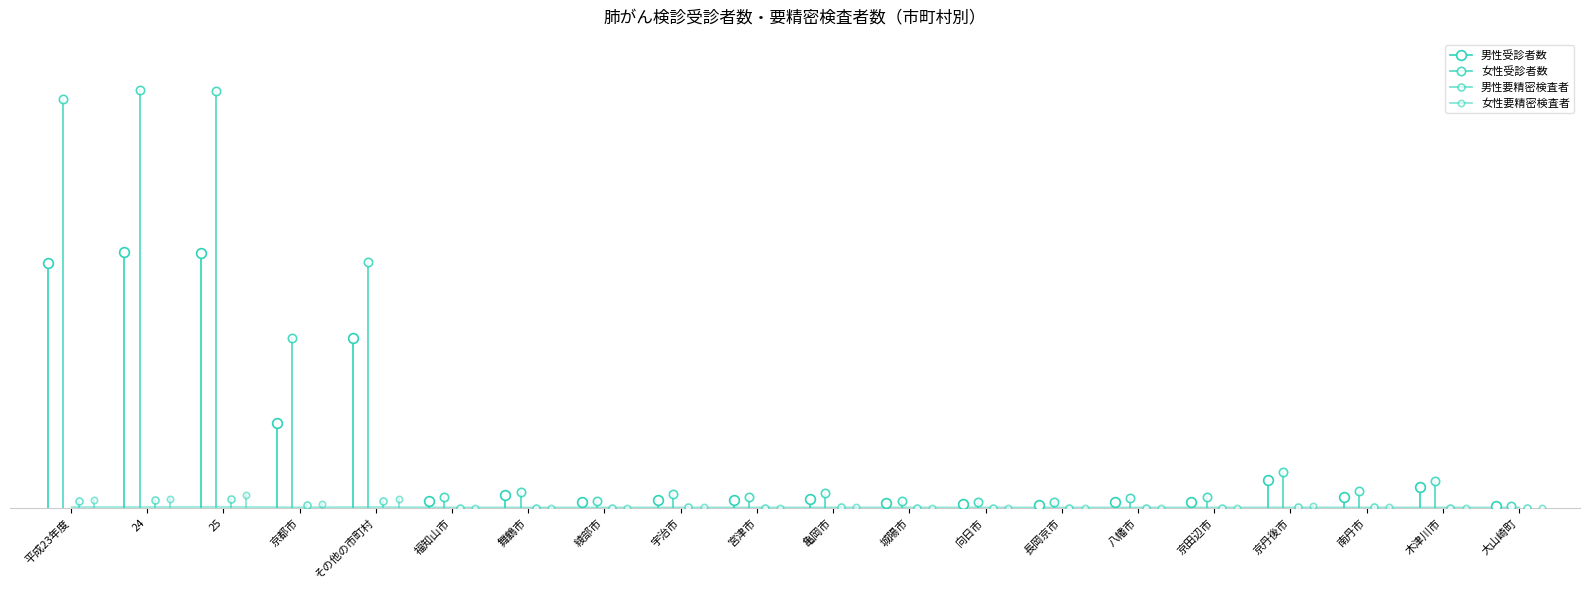

Reading left to right, extract all data points from this chart.

男性受診者数: 31697	33074	32981	10947	22034	861	1632	759	1014	1004	1126	614	462	442	843	757	3661	1386	2674	236
女性受診者数: 52833	54031	53823	22005	31818	1407	2084	948	1791	1381	1956	892	803	776	1313	1370	4721	2155	3500	250
男性要精密検査者: 918	1000	1232	332	900	22	55	22	125	27	126	46	11	16	4	6	196	88	39	10
女性要精密検査者: 1061	1192	1682	572	1110	39	34	36	174	25	186	53	27	16	12	12	222	122	28	11